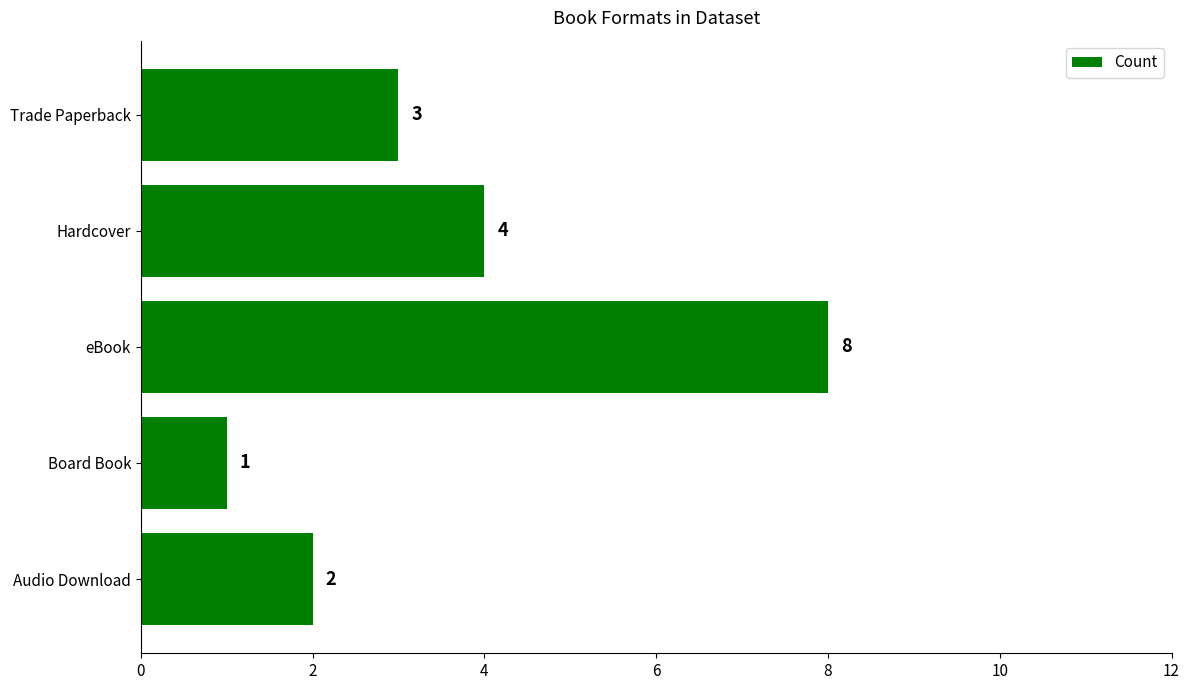

Are the bars grouped side by side (vs. stacked)?

No